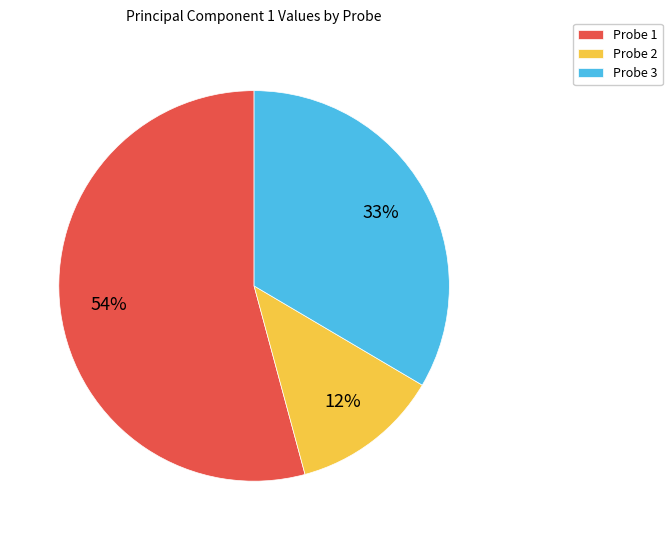

What percentage is the Probe 3 slice, to the nearest percent?

33%